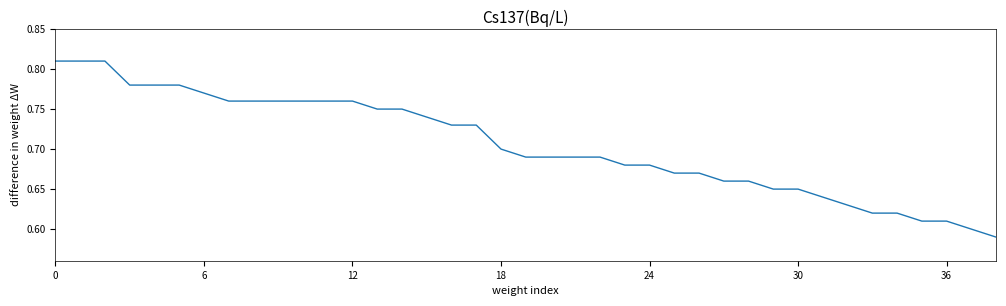

How many lines are shown in the chart?

1